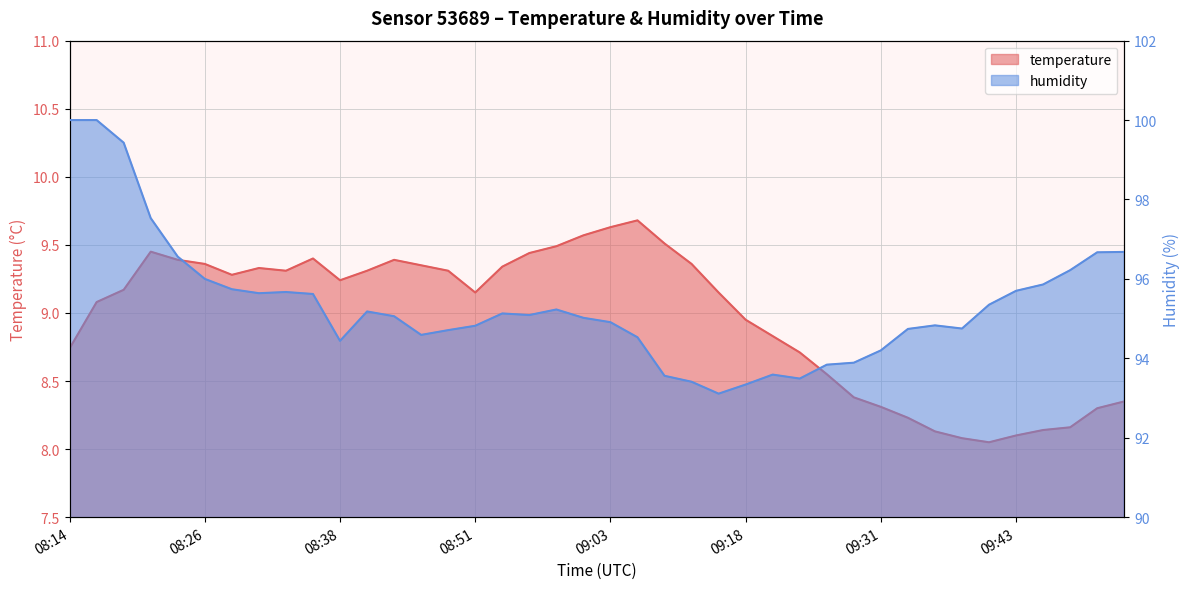

What is the difference between the maximum and second lowest values in the humidity series?

6.7